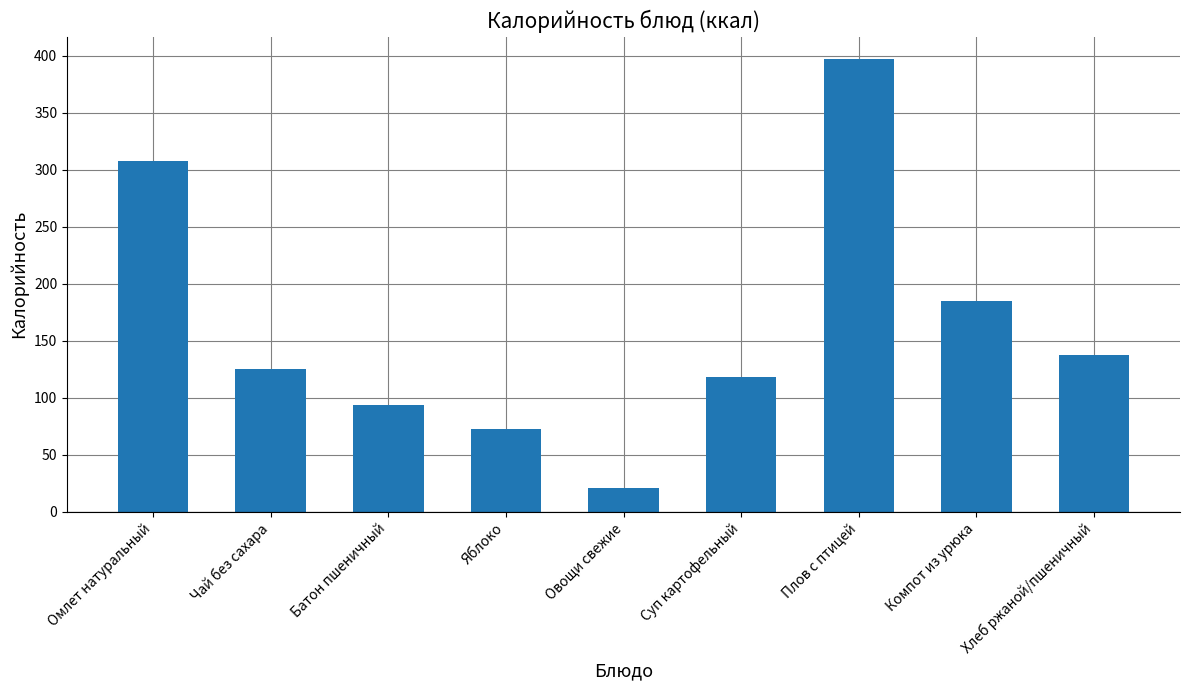

Rank the categories by value from highest to lowest.

Плов с птицей, Омлет натуральный, Компот из урюка, Хлеб ржаной/пшеничный, Чай без сахара, Суп картофельный, Батон пшеничный, Яблоко, Овощи свежие